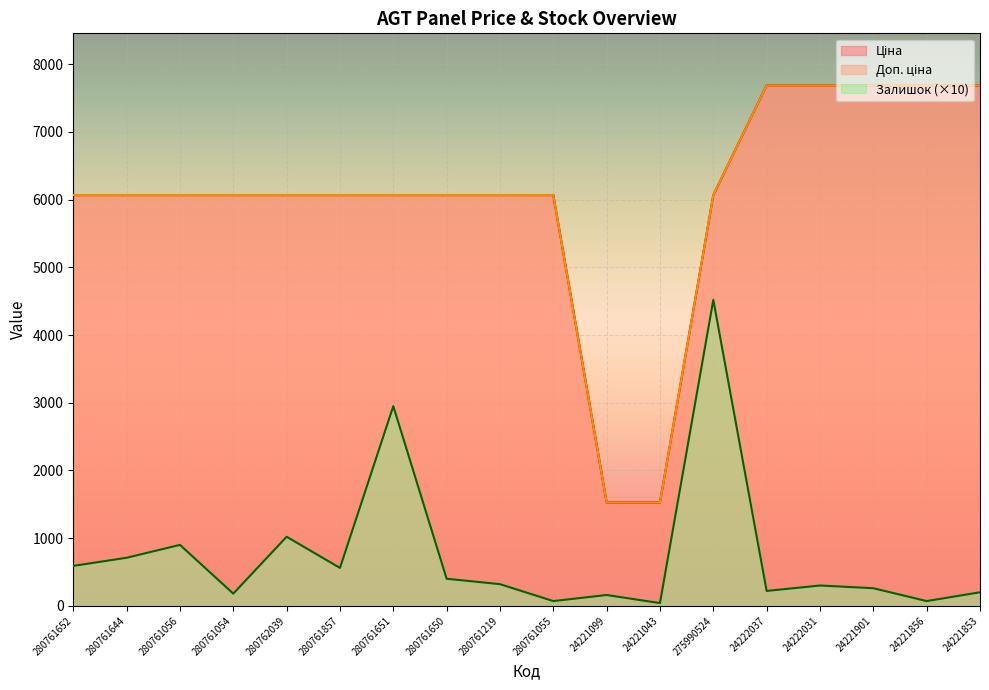

Between 24222031 and 24221901, which series saw the biggest shift?

Залишок